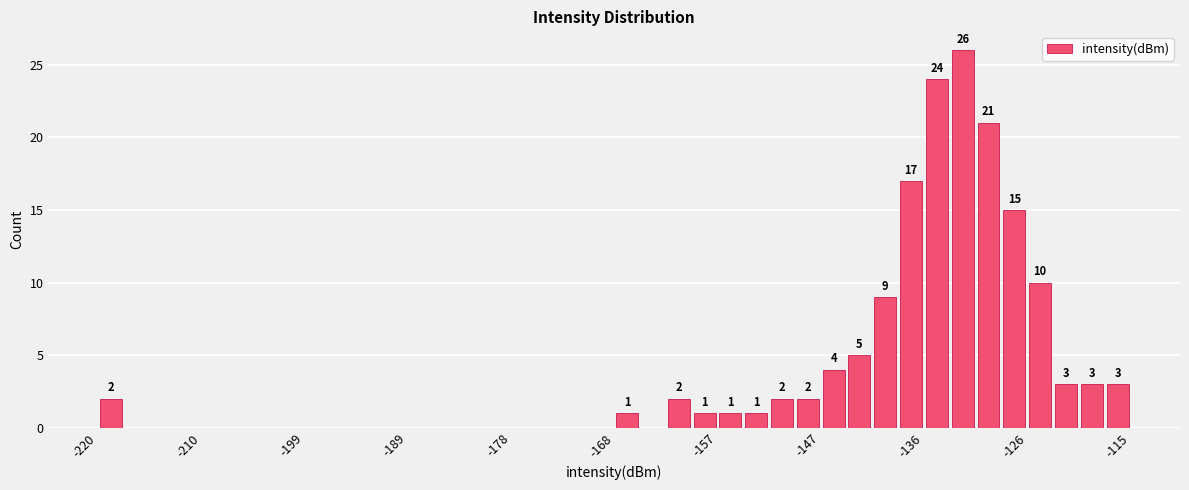

Read against the x-axis, roughly where is the centre of the tallest bar?

-132